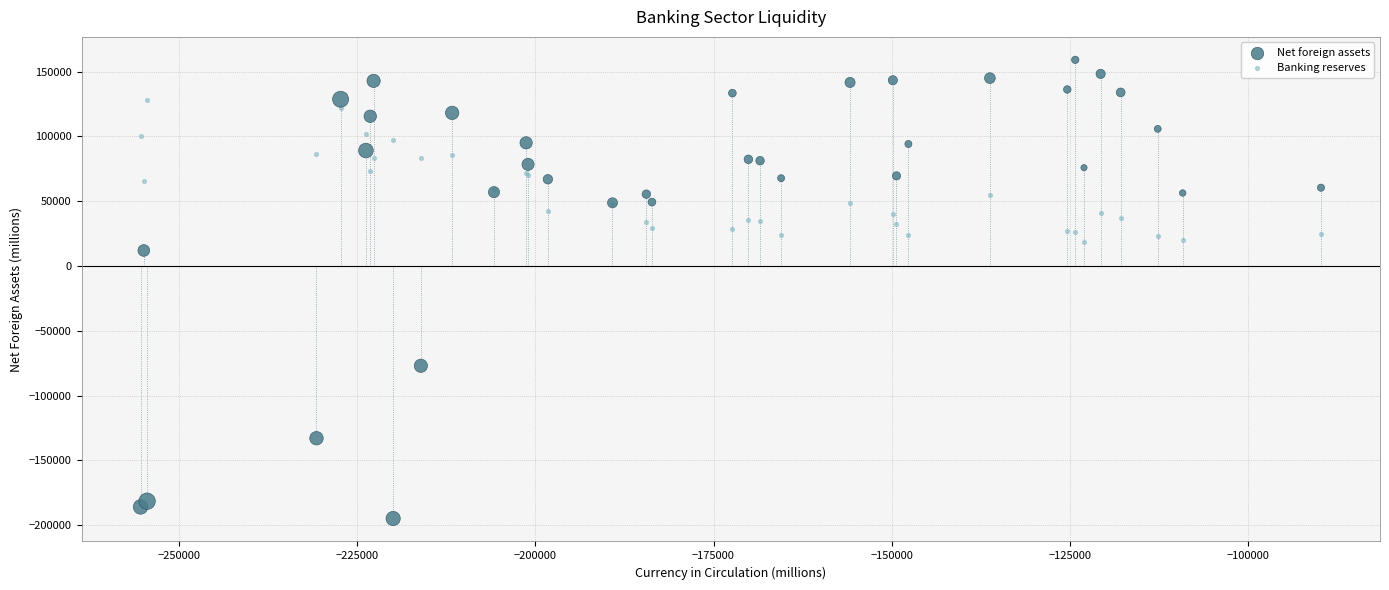

What are all the series names shown in the legend?

Net foreign assets, Banking reserves